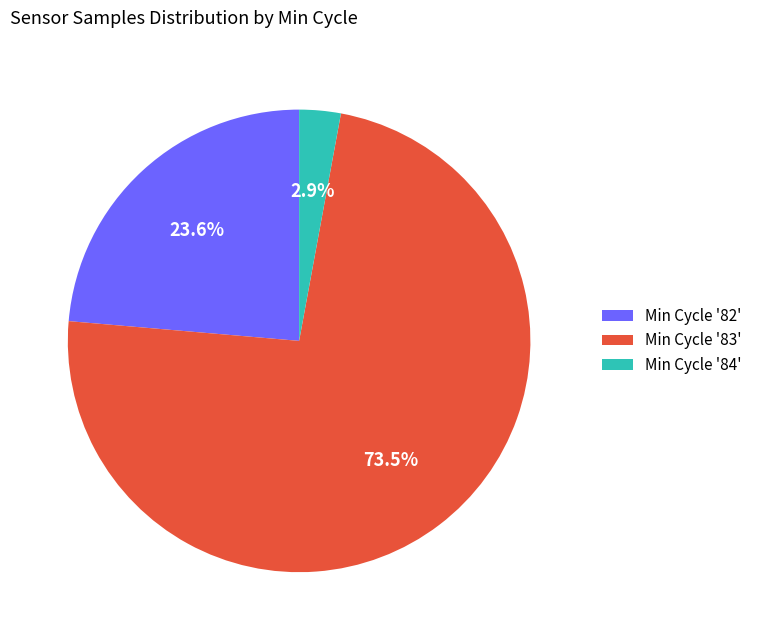

How many segments does this pie chart have?

3